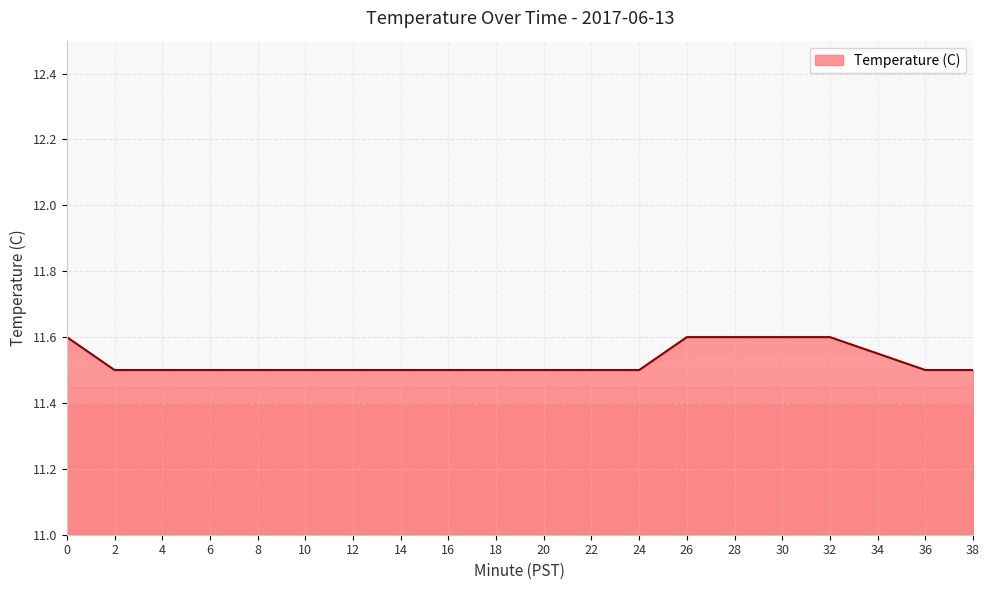

The chart shows a value of 3.8 at 38. True or false?

False